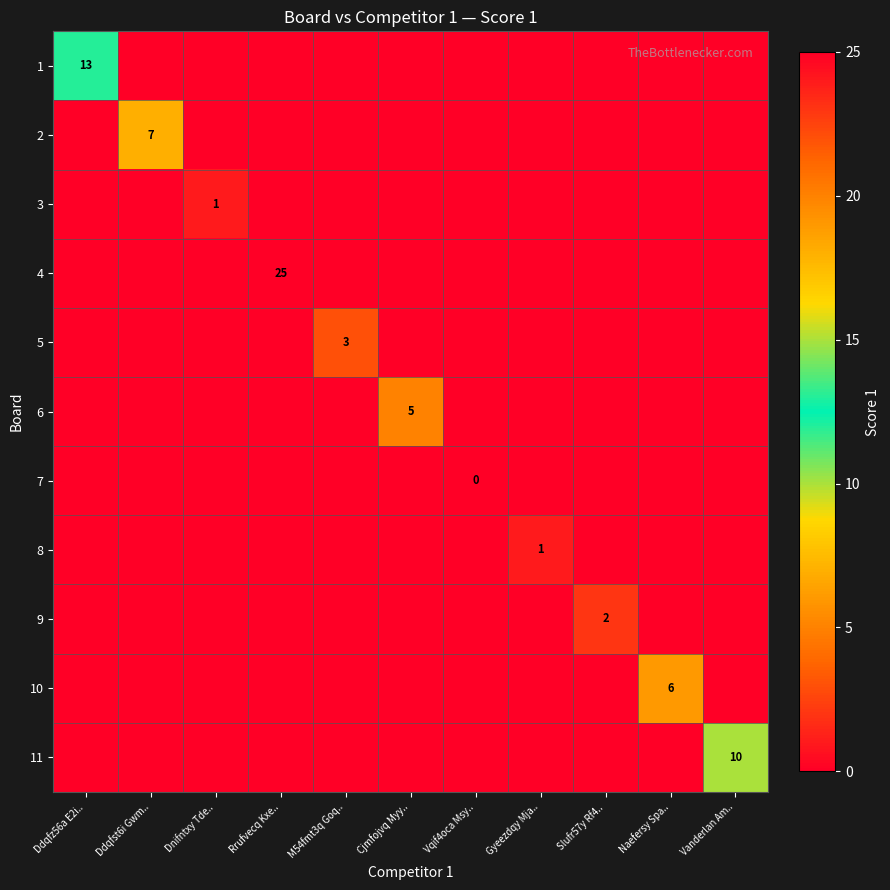

What is the greatest value displayed?

25